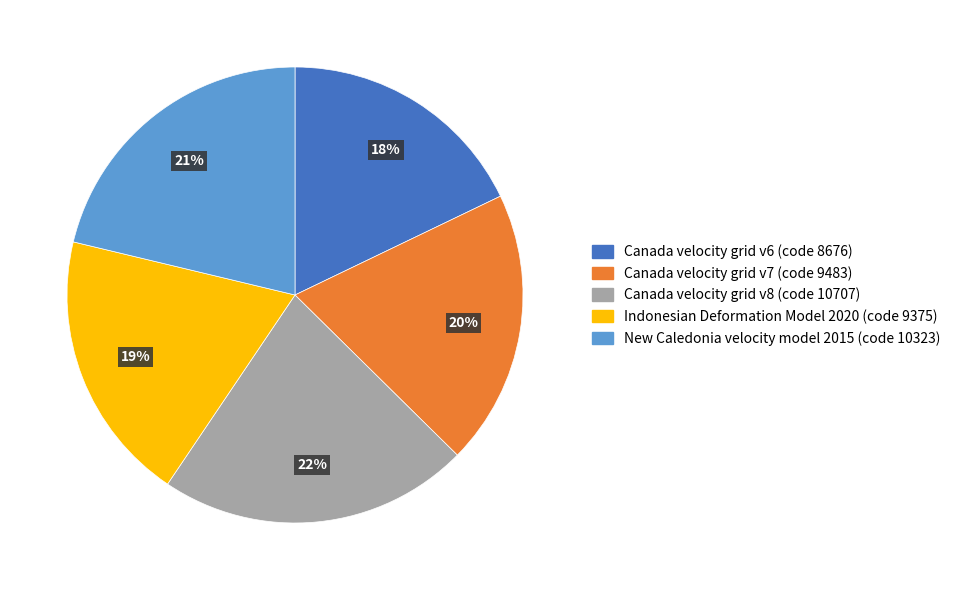

To the nearest percent, what is the average slice percentage?

20%